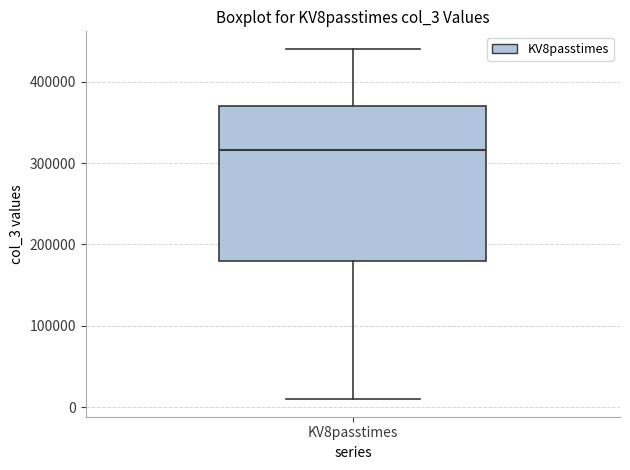

Read this box plot against the y-axis: the position of the median line, the range covered by the box, and the ends of both whiskers. The values are not printed on the chart, so give them approximately, as read against the axis.

median 320000, box 180000 to 370000, whiskers 10000 to 440000